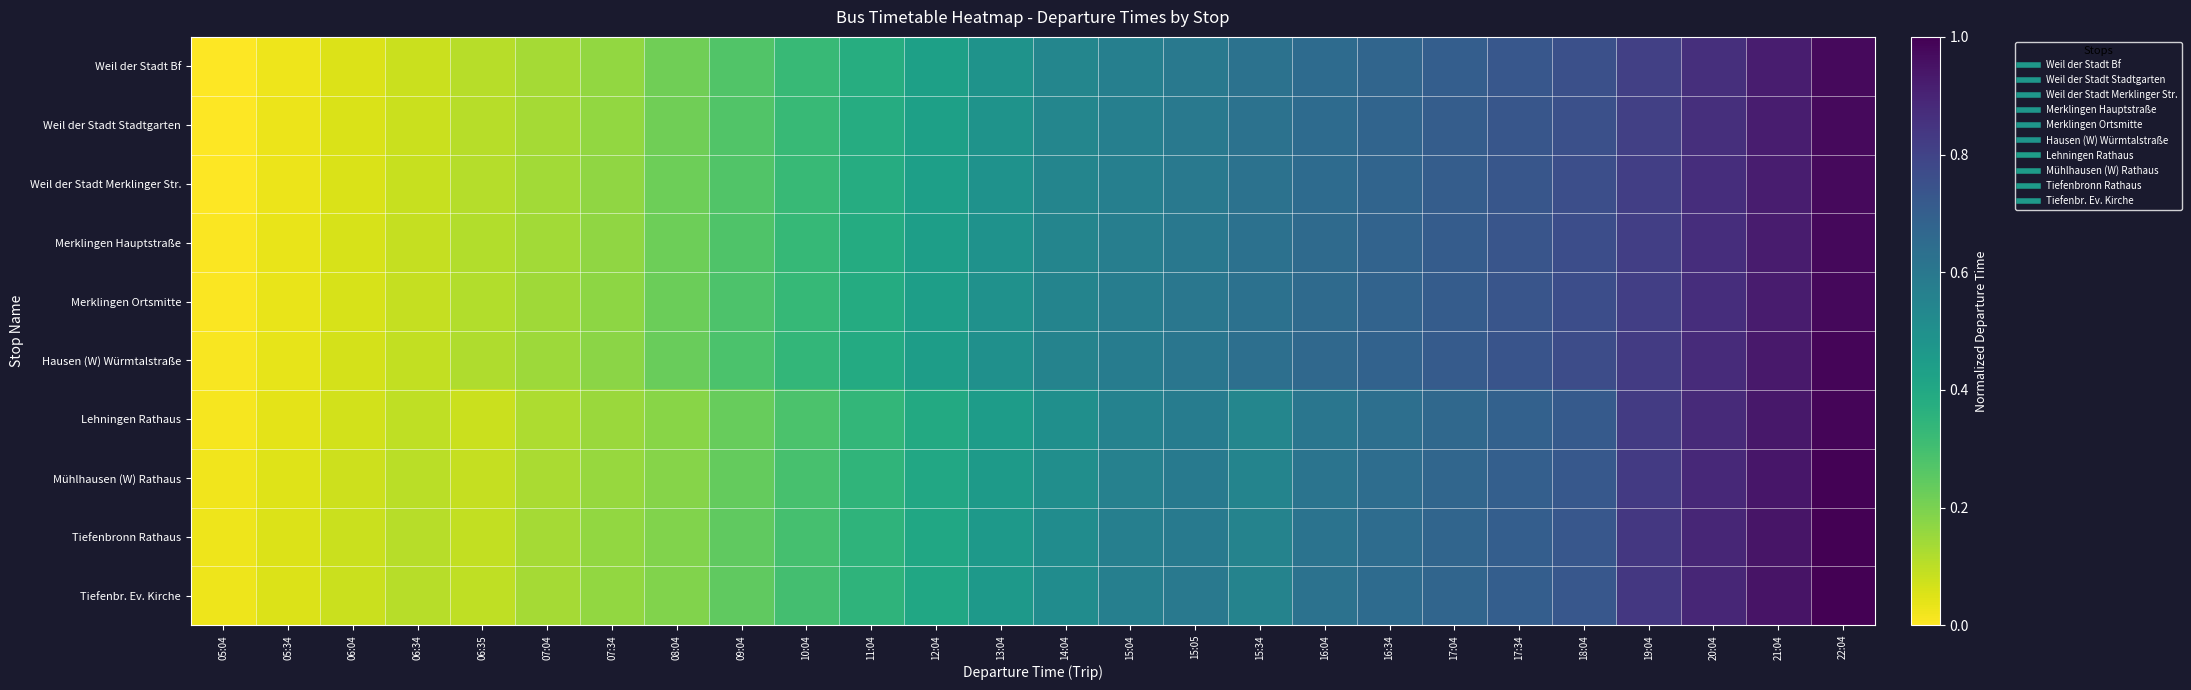

Reading left to right, what are all the values shown in this chart?

Weil der Stadt Bf: 05:04=0.0	05:34=0.0	06:04=0.1	06:34=0.1	06:35=0.1	07:04=0.1	07:34=0.2	08:04=0.2	09:04=0.3	10:04=0.3	11:04=0.4	12:04=0.4	13:04=0.5	14:04=0.5	15:04=0.6	15:05=0.6	15:34=0.6	16:04=0.6	16:34=0.7	17:04=0.7	17:34=0.7	18:04=0.8	19:04=0.8	20:04=0.9	21:04=0.9	22:04=1.0
Weil der Stadt Stadtgarten: 05:04=0.0	05:34=0.0	06:04=0.1	06:34=0.1	06:35=0.1	07:04=0.1	07:34=0.2	08:04=0.2	09:04=0.3	10:04=0.3	11:04=0.4	12:04=0.4	13:04=0.5	14:04=0.5	15:04=0.6	15:05=0.6	15:34=0.6	16:04=0.6	16:34=0.7	17:04=0.7	17:34=0.7	18:04=0.8	19:04=0.8	20:04=0.9	21:04=0.9	22:04=1.0
Weil der Stadt Merklinger Str.: 05:04=0.0	05:34=0.0	06:04=0.1	06:34=0.1	06:35=0.1	07:04=0.1	07:34=0.2	08:04=0.2	09:04=0.3	10:04=0.3	11:04=0.4	12:04=0.4	13:04=0.5	14:04=0.5	15:04=0.6	15:05=0.6	15:34=0.6	16:04=0.7	16:34=0.7	17:04=0.7	17:34=0.7	18:04=0.8	19:04=0.8	20:04=0.9	21:04=0.9	22:04=1.0
Merklingen Hauptstraße: 05:04=0.0	05:34=0.0	06:04=0.1	06:34=0.1	06:35=0.1	07:04=0.1	07:34=0.2	08:04=0.2	09:04=0.3	10:04=0.3	11:04=0.4	12:04=0.4	13:04=0.5	14:04=0.5	15:04=0.6	15:05=0.6	15:34=0.6	16:04=0.7	16:34=0.7	17:04=0.7	17:34=0.7	18:04=0.8	19:04=0.8	20:04=0.9	21:04=0.9	22:04=1.0
Merklingen Ortsmitte: 05:04=0.0	05:34=0.0	06:04=0.1	06:34=0.1	06:35=0.1	07:04=0.1	07:34=0.2	08:04=0.2	09:04=0.3	10:04=0.3	11:04=0.4	12:04=0.4	13:04=0.5	14:04=0.5	15:04=0.6	15:05=0.6	15:34=0.6	16:04=0.7	16:34=0.7	17:04=0.7	17:34=0.7	18:04=0.8	19:04=0.8	20:04=0.9	21:04=0.9	22:04=1.0
Hausen (W) Würmtalstraße: 05:04=0.0	05:34=0.0	06:04=0.1	06:34=0.1	06:35=0.1	07:04=0.1	07:34=0.2	08:04=0.2	09:04=0.3	10:04=0.3	11:04=0.4	12:04=0.4	13:04=0.5	14:04=0.6	15:04=0.6	15:05=0.6	15:34=0.6	16:04=0.7	16:34=0.7	17:04=0.7	17:34=0.7	18:04=0.8	19:04=0.8	20:04=0.9	21:04=0.9	22:04=1.0
Lehningen Rathaus: 05:04=0.0	05:34=0.0	06:04=0.1	06:34=0.1	06:35=0.1	07:04=0.1	07:34=0.1	08:04=0.2	09:04=0.2	10:04=0.3	11:04=0.3	12:04=0.4	13:04=0.4	14:04=0.5	15:04=0.6	15:05=0.6	15:34=0.5	16:04=0.6	16:34=0.6	17:04=0.7	17:34=0.7	18:04=0.7	19:04=0.8	20:04=0.9	21:04=0.9	22:04=1.0
Mühlhausen (W) Rathaus: 05:04=0.0	05:34=0.0	06:04=0.1	06:34=0.1	06:35=0.1	07:04=0.1	07:34=0.2	08:04=0.2	09:04=0.2	10:04=0.3	11:04=0.3	12:04=0.4	13:04=0.5	14:04=0.5	15:04=0.6	15:05=0.6	15:34=0.5	16:04=0.6	16:34=0.6	17:04=0.7	17:34=0.7	18:04=0.7	19:04=0.8	20:04=0.9	21:04=0.9	22:04=1.0
Tiefenbronn Rathaus: 05:04=0.0	05:34=0.1	06:04=0.1	06:34=0.1	06:35=0.1	07:04=0.1	07:34=0.2	08:04=0.2	09:04=0.2	10:04=0.3	11:04=0.4	12:04=0.4	13:04=0.5	14:04=0.5	15:04=0.6	15:05=0.6	15:34=0.6	16:04=0.6	16:34=0.6	17:04=0.7	17:34=0.7	18:04=0.7	19:04=0.8	20:04=0.9	21:04=0.9	22:04=1.0
Tiefenbr. Ev. Kirche: 05:04=0.0	05:34=0.1	06:04=0.1	06:34=0.1	06:35=0.1	07:04=0.1	07:34=0.2	08:04=0.2	09:04=0.2	10:04=0.3	11:04=0.4	12:04=0.4	13:04=0.5	14:04=0.5	15:04=0.6	15:05=0.6	15:34=0.6	16:04=0.6	16:34=0.6	17:04=0.7	17:34=0.7	18:04=0.7	19:04=0.8	20:04=0.9	21:04=0.9	22:04=1.0